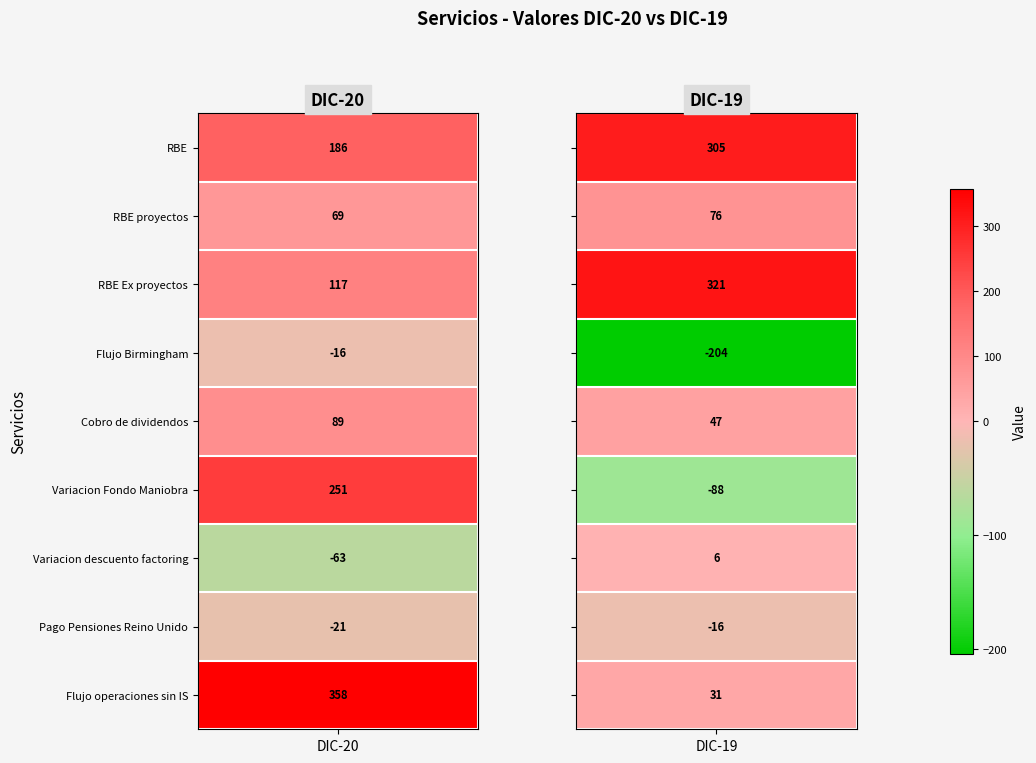

Reading right to left, what are all the values shown in this chart?

RBE: DIC-19=305	DIC-20=186
RBE proyectos: DIC-19=76	DIC-20=69
RBE Ex proyectos: DIC-19=321	DIC-20=117
Flujo Birmingham: DIC-19=-204	DIC-20=-16
Cobro de dividendos: DIC-19=47	DIC-20=89
Variacion Fondo Maniobra: DIC-19=-88	DIC-20=251
Variacion descuento factoring: DIC-19=6	DIC-20=-63
Pago Pensiones Reino Unido: DIC-19=-16	DIC-20=-21
Flujo operaciones sin IS: DIC-19=31	DIC-20=358